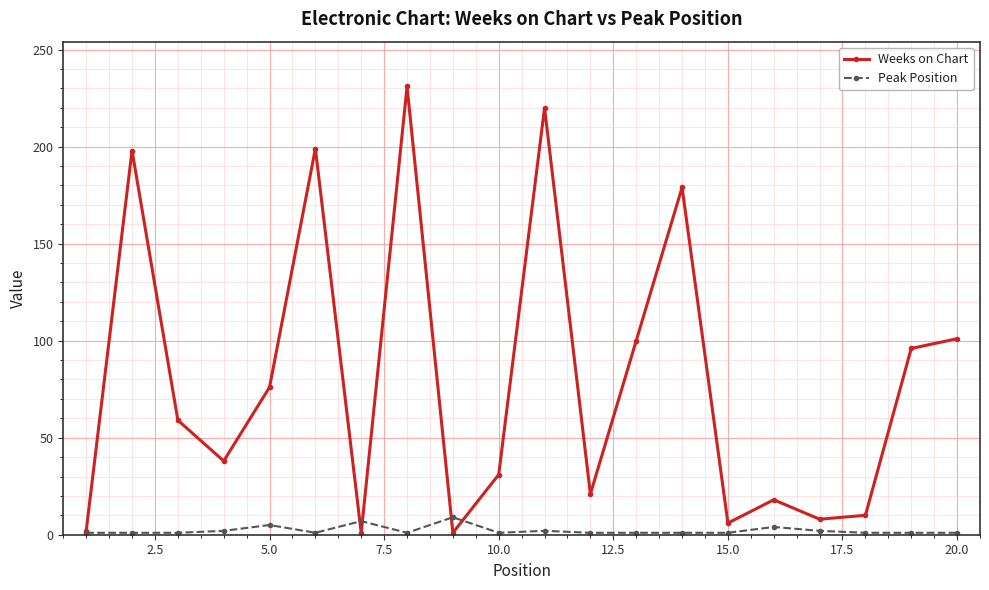

What are all the series names shown in the legend?

Weeks on Chart, Peak Position